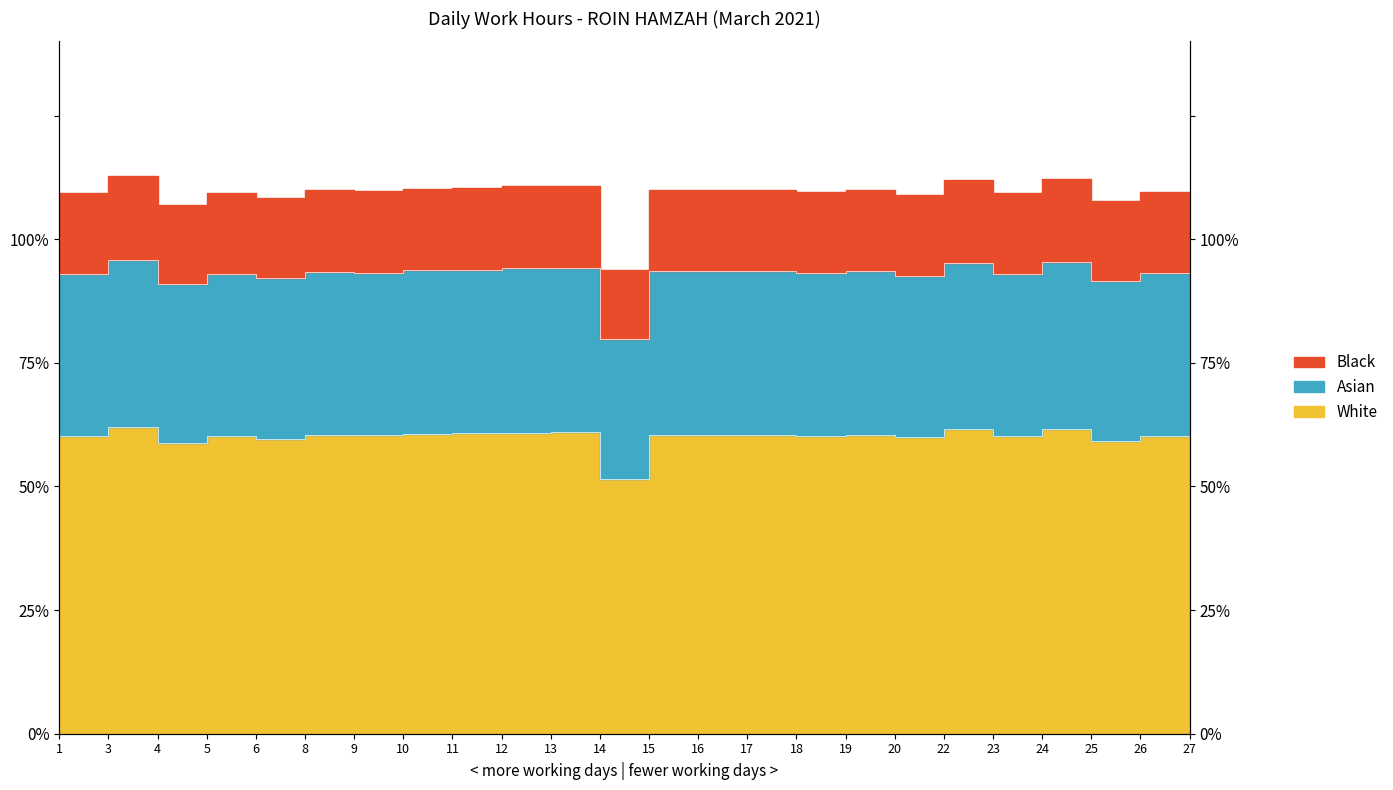

Which label corresponds to the smallest value in the chart?

14